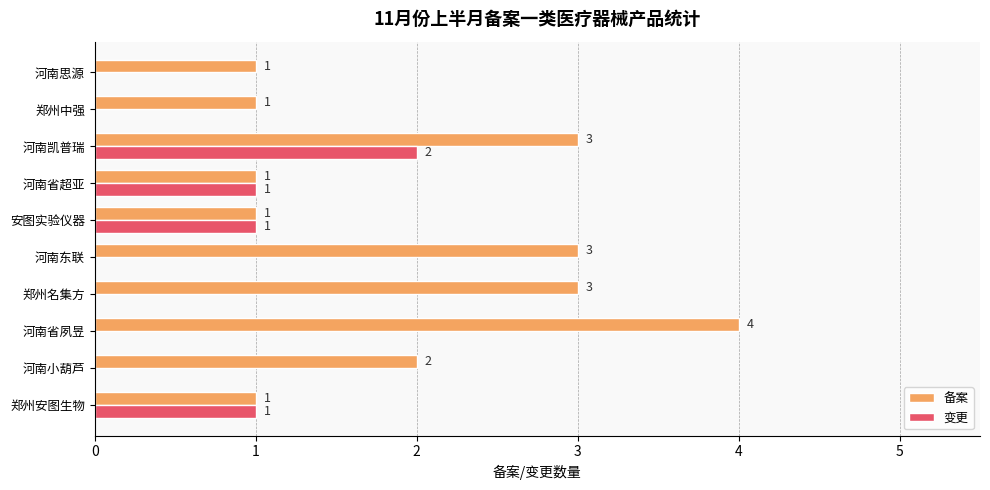

Is it true that 备案 equals 0 at 郑州中强?

False